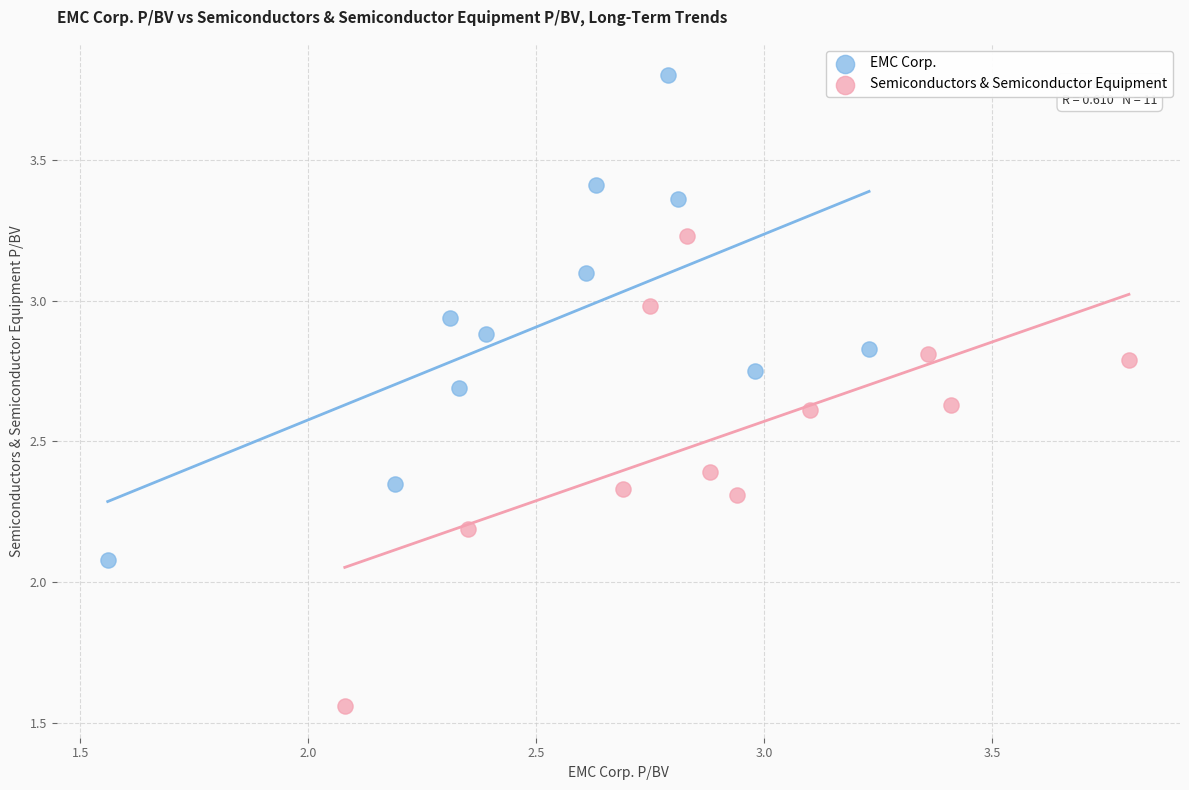

Which series contains the lowest Y value?

Semiconductors & Semiconductor Equipment